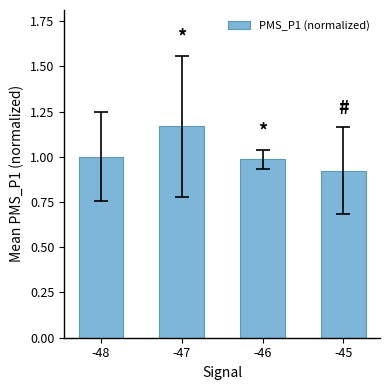

What is the value of the 1st bar from the left?

1.0